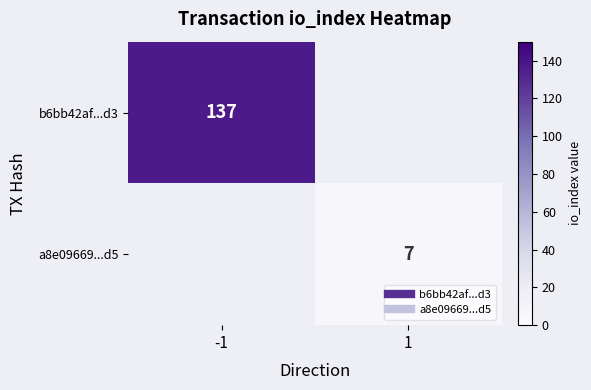

Rank the series at 1 from lowest to highest value.

b6bb42af...d3, a8e09669...d5